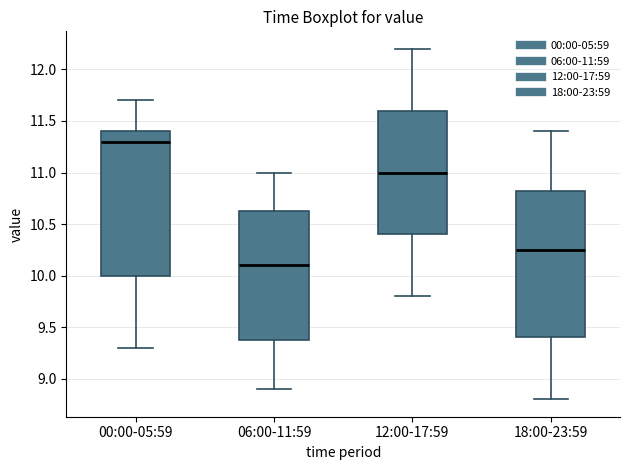

Reading left to right, transcribe this box plot: for each box, give where its median line is, the range the box spans, and where its two whiskers end, as read against the y-axis. The values are not printed on the chart, so give them approximately, as read against the axis.

00:00-05:59: median 11.30, box 10.00 to 11.40, whiskers 9.30 to 11.70
06:00-11:59: median 10.10, box 9.40 to 10.65, whiskers 8.90 to 11.00
12:00-17:59: median 11.00, box 10.40 to 11.60, whiskers 9.80 to 12.20
18:00-23:59: median 10.25, box 9.40 to 10.85, whiskers 8.80 to 11.40